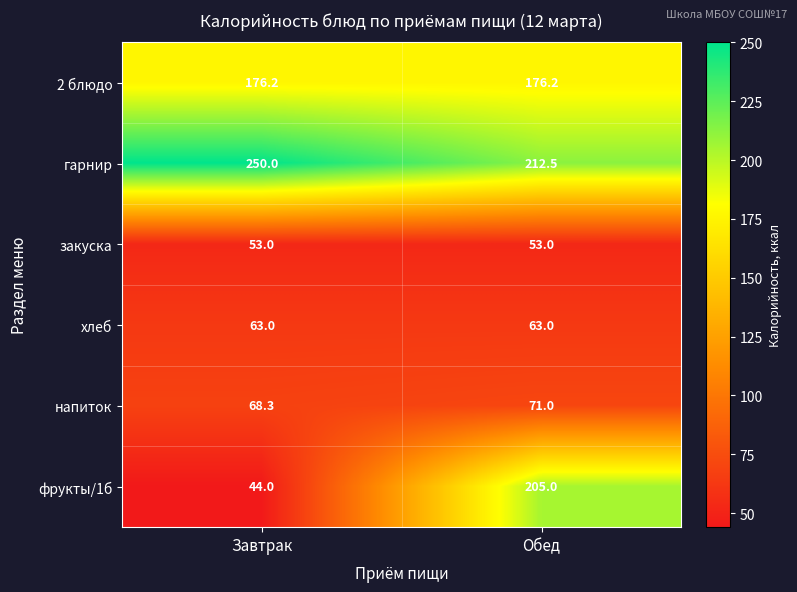

What is the sum of the хлеб values at Обед and Завтрак?

126.0